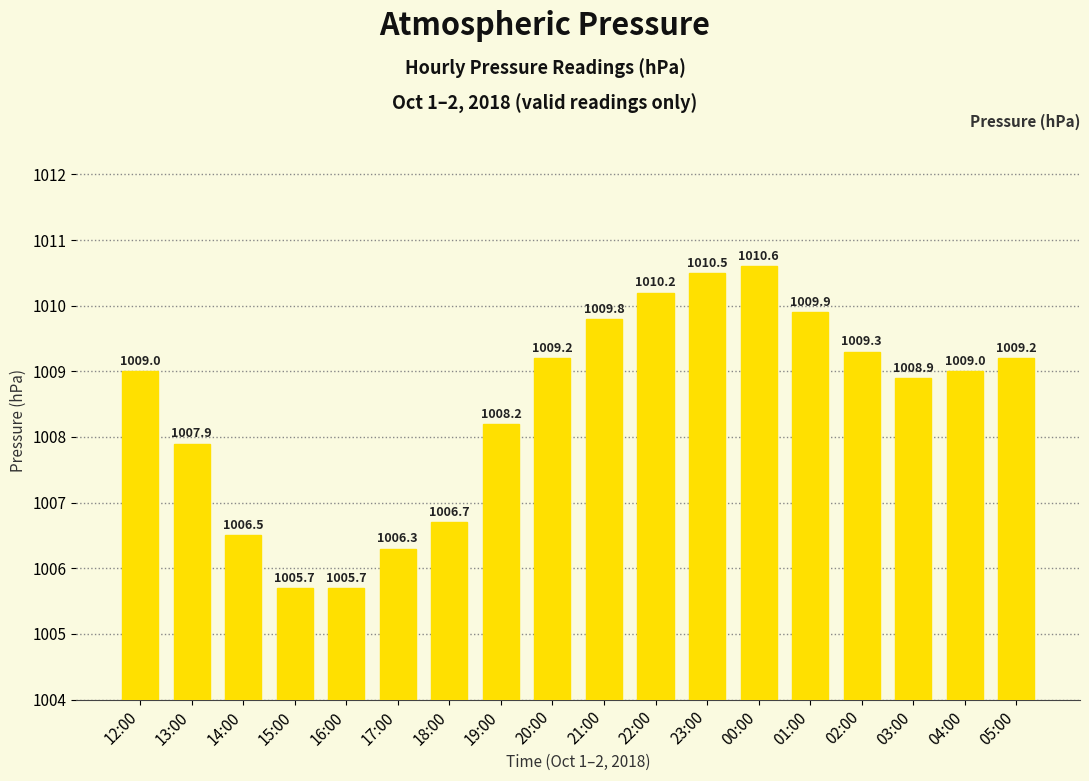

What is the value of the 8th bar from the left?

1008.2